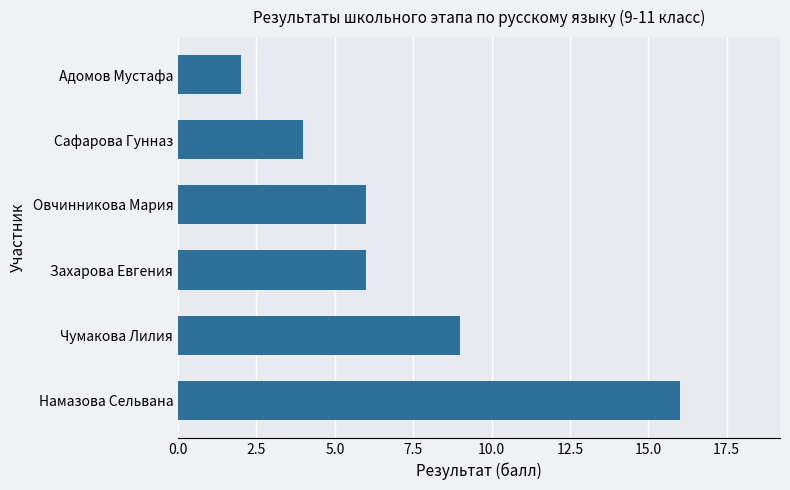

What is the change in value from Чумакова Лилия to Захарова Евгения?

-3